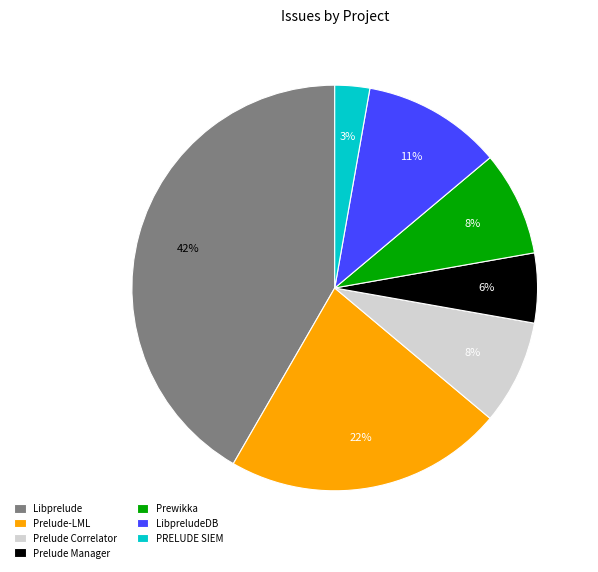

The Libprelude slice represents 30% of the pie. True or false?

False